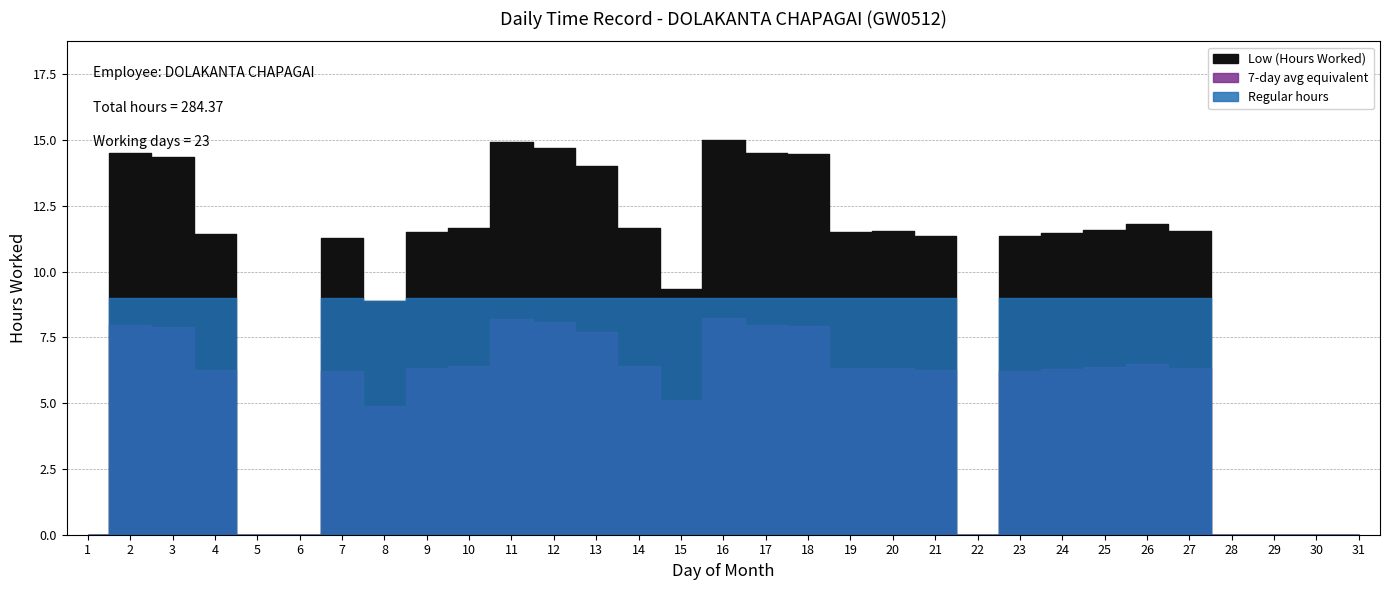

The chart shows a value of 11.8 at 26. True or false?

True